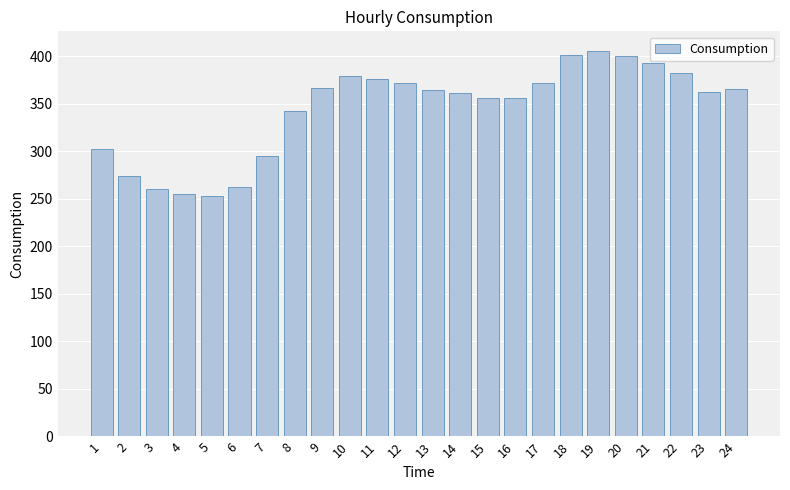

What is the ratio of the value at 16 to the value at 22?

0.9